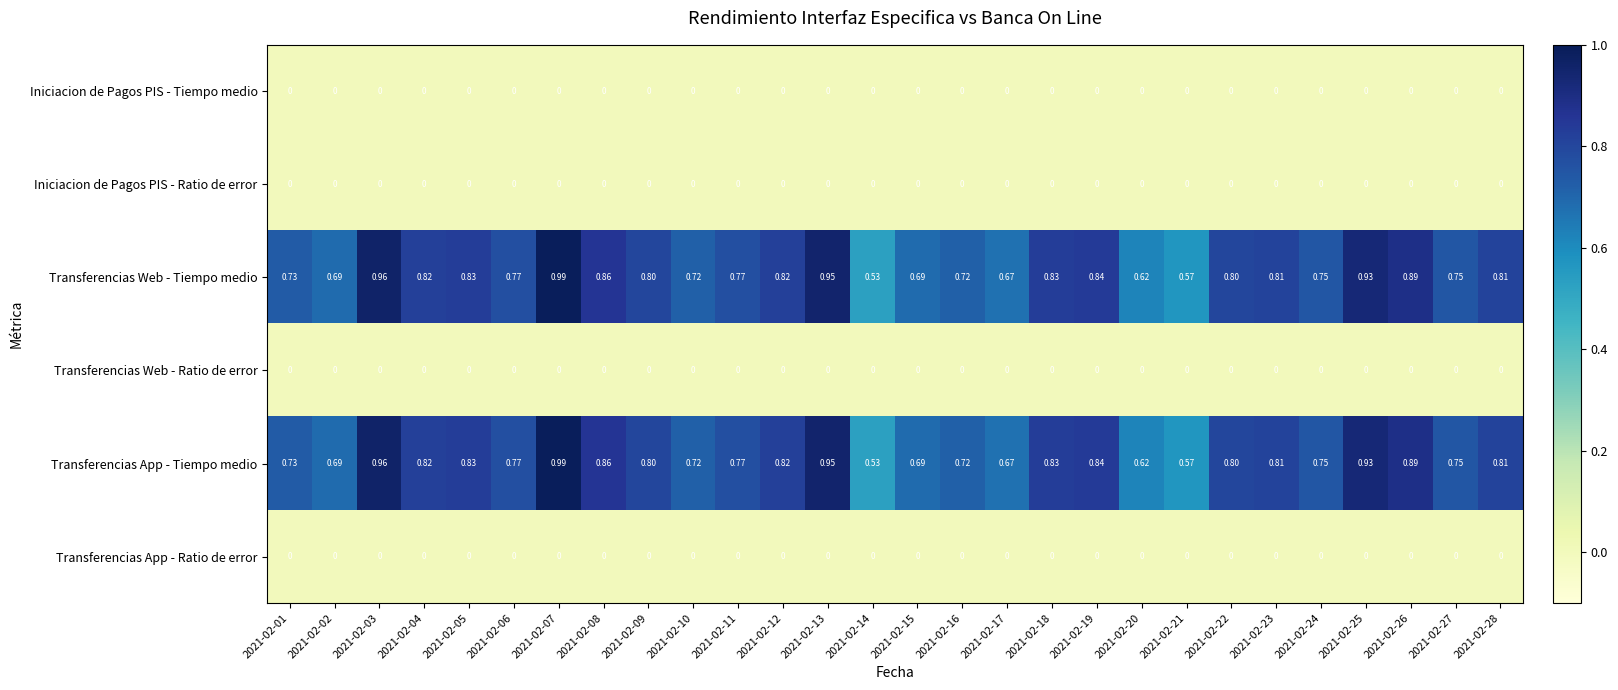

Is the value of Transferencias App - Tiempo medio at 2021-02-07 greater than the value of Iniciacion de Pagos PIS - Tiempo medio at 2021-02-15?

Yes